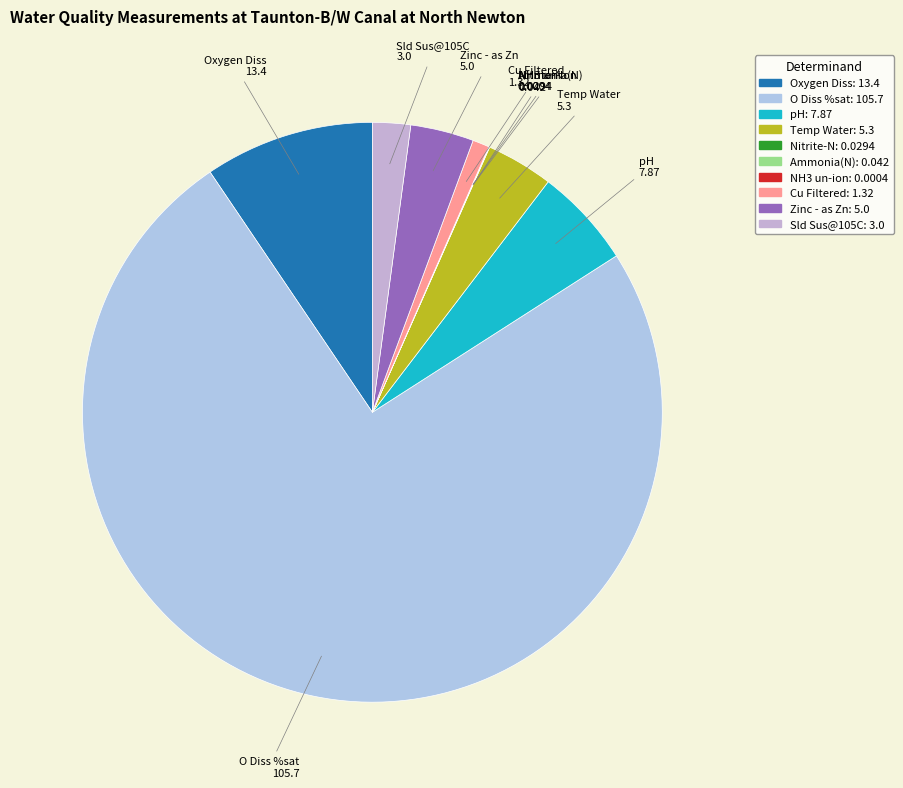

What is the majority slice?

O Diss %sat